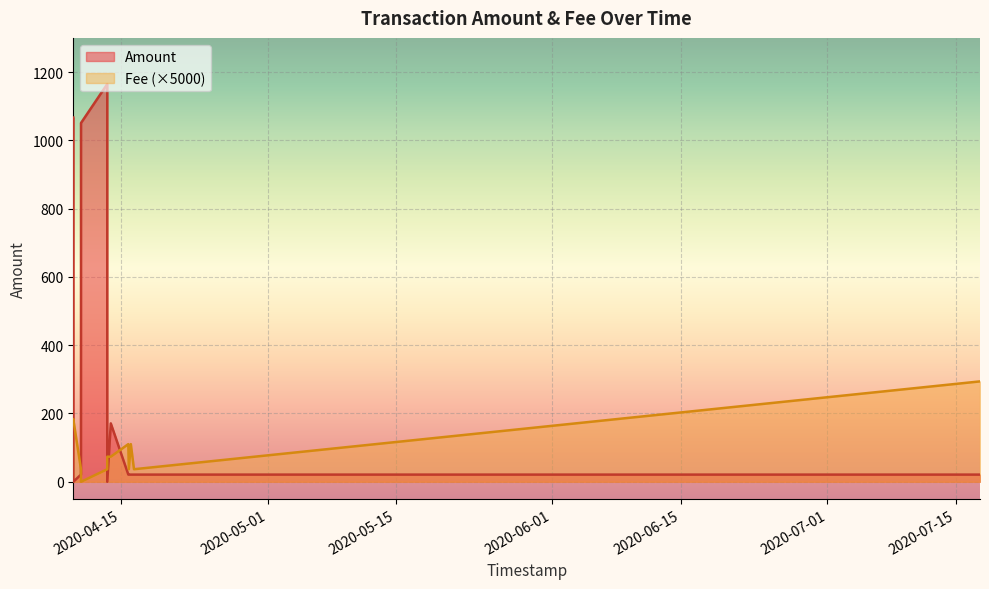

Count the number of categories in the chart.

12